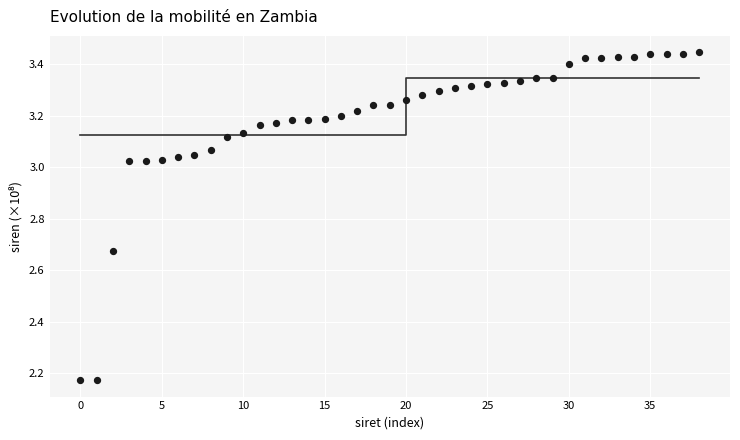

What is the range of Y values (max minus min)?

1.3